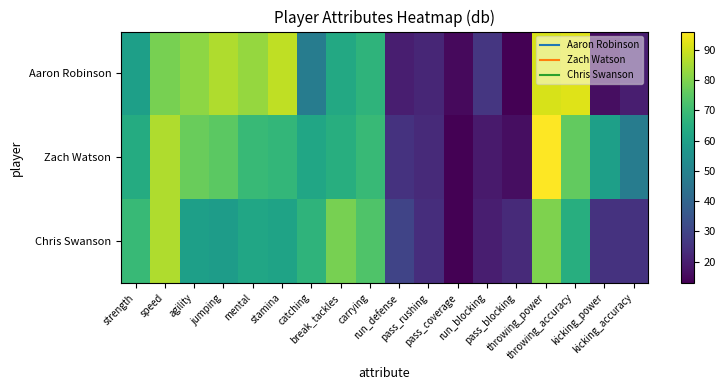

Which label corresponds to the largest value in the chart?

throwing_power